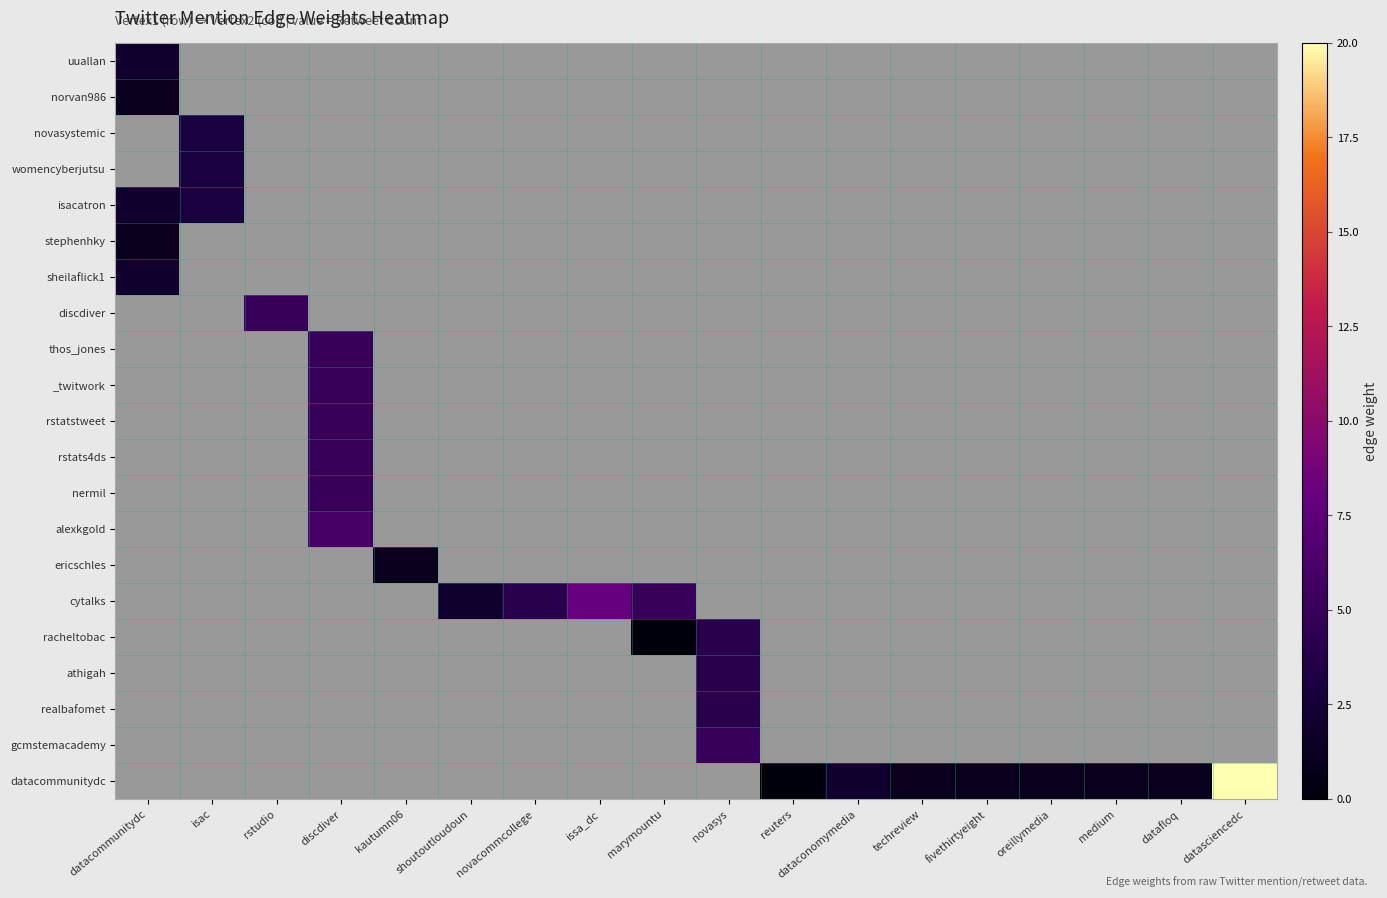

Which has a higher value, oreillymedia or novacommcollege?

novacommcollege